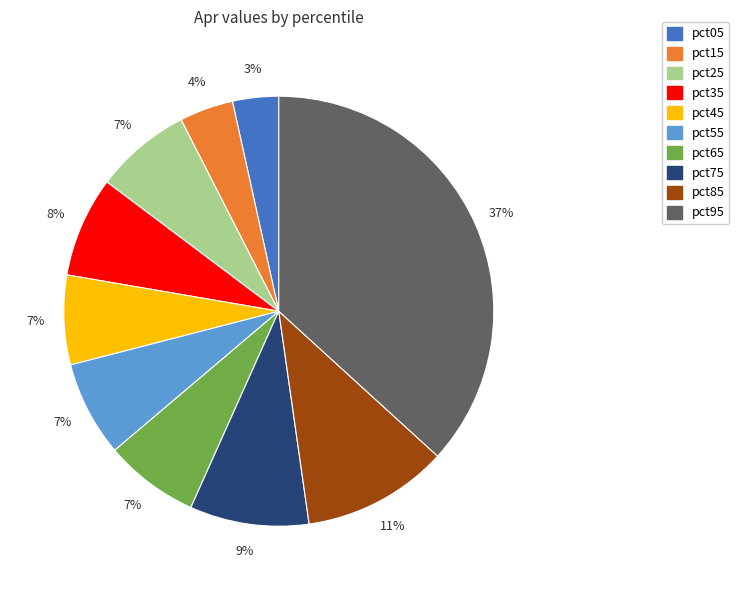

True or false: pct55 accounts for 7% of the total.

True